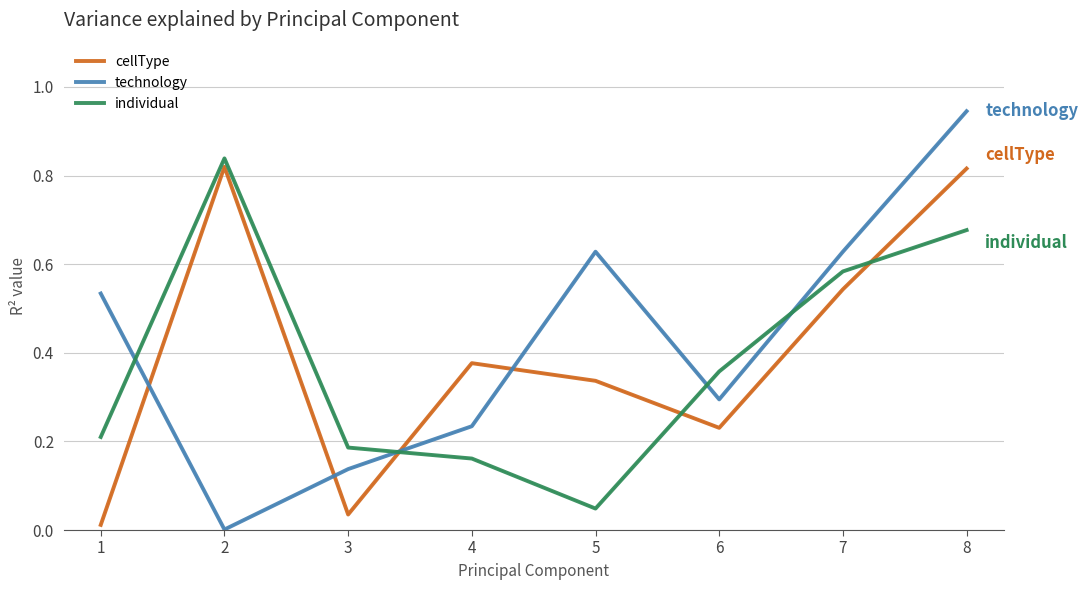

Is it true that individual equals 0.5 at 2?

False